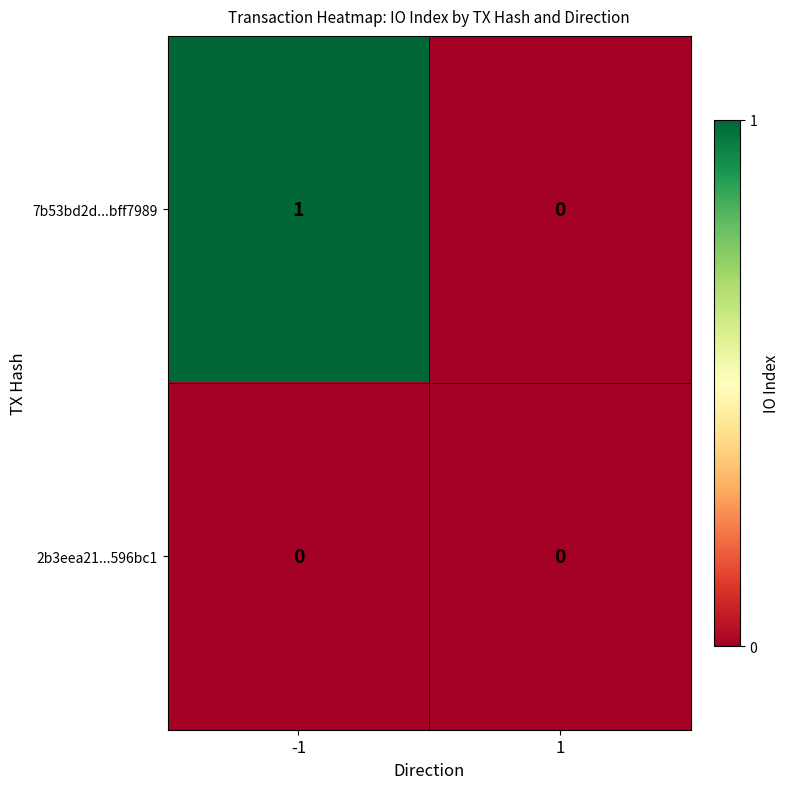

At which category is the sum across all series the highest?

-1